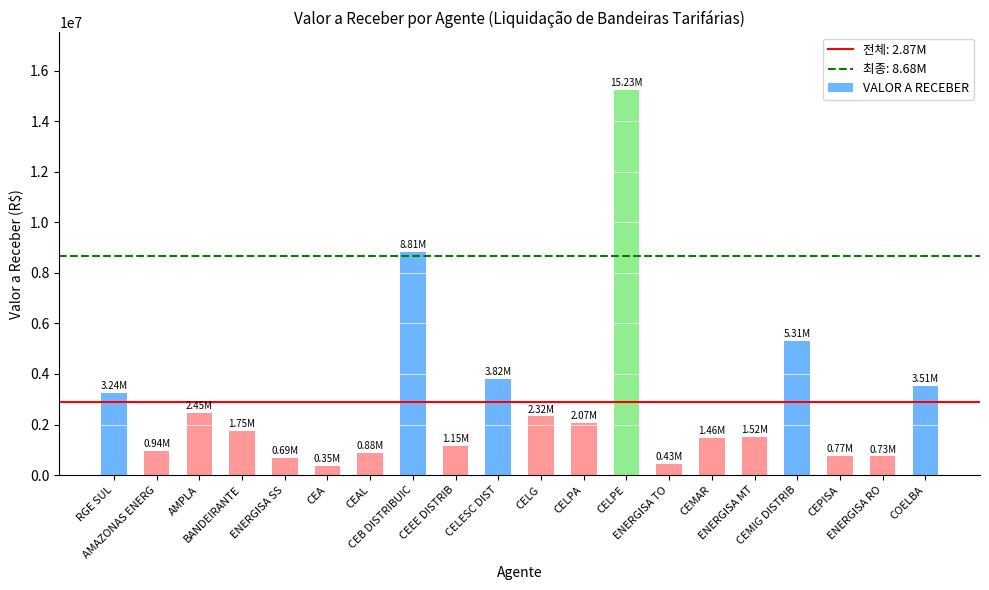

Are the bars horizontal?

No